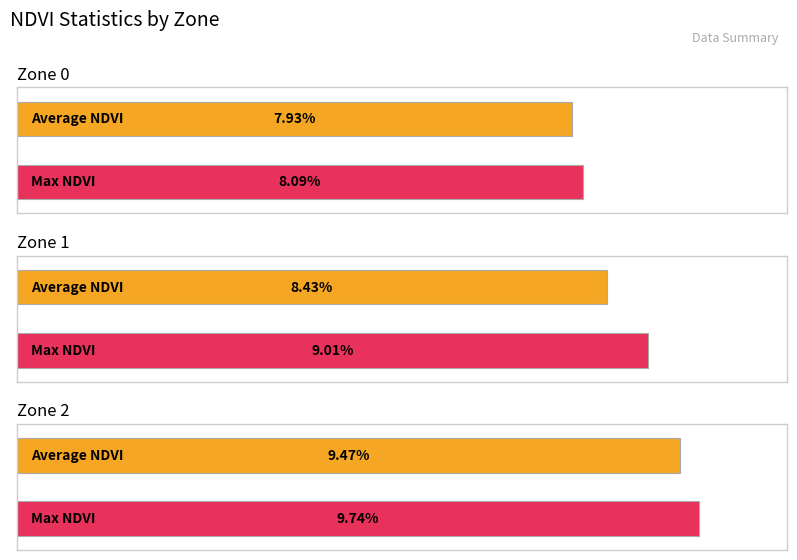

Which has a higher value, Zone 2 or Zone 1?

Zone 2